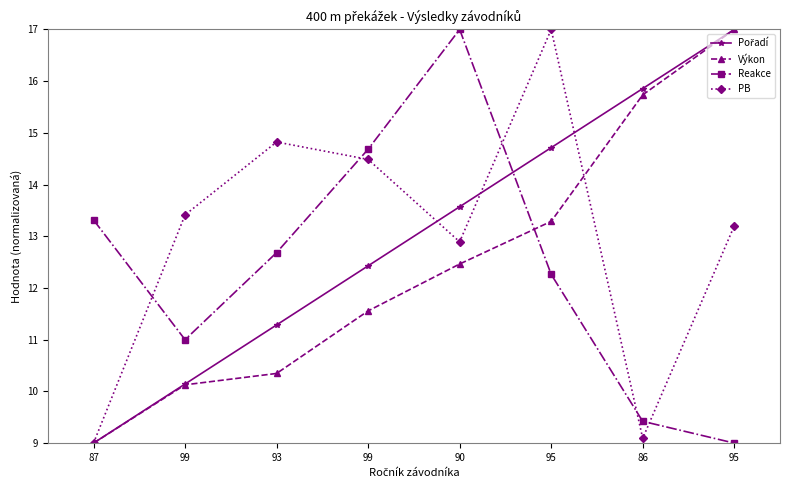

How many data points in PB are less than 13?

3